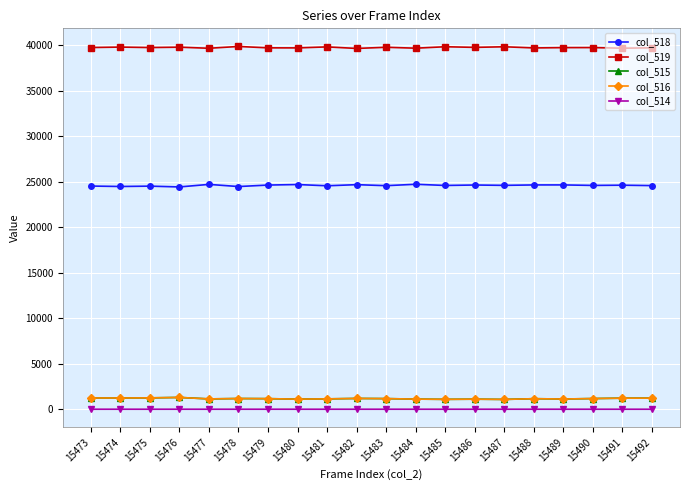

The value of col_514 at 15474 is 1. True or false?

True